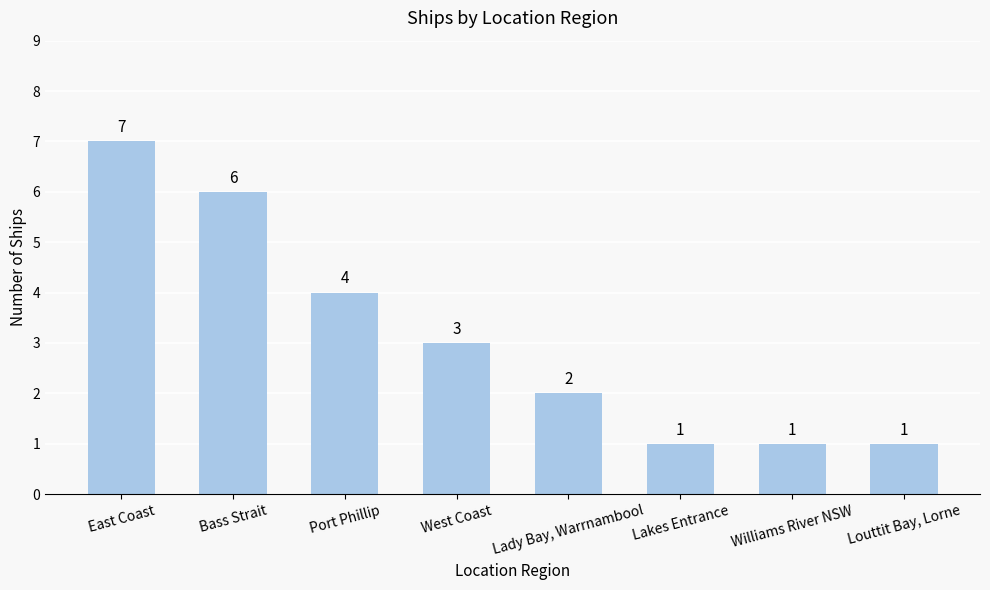

Does the chart contain any negative values?

No